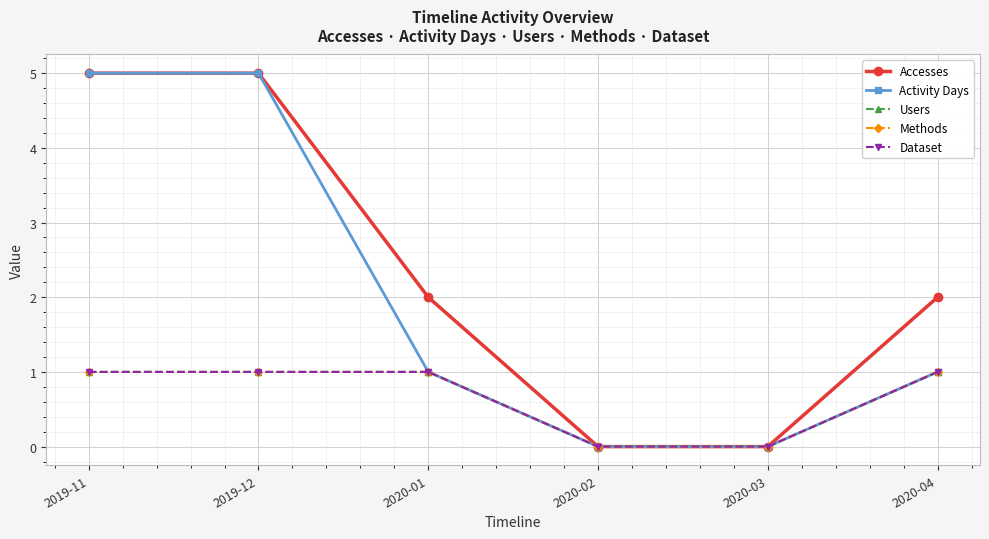

How many lines are shown in the chart?

5